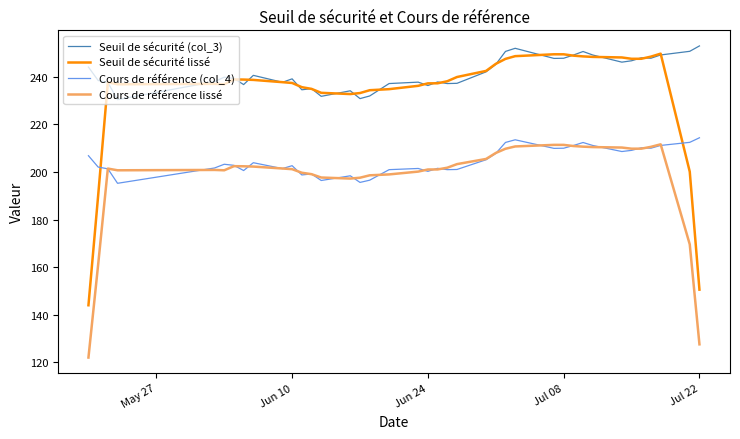

After their last crossing, which series has the higher values: Cours de référence (col_4) or Seuil de sécurité lissé?

Cours de référence (col_4)